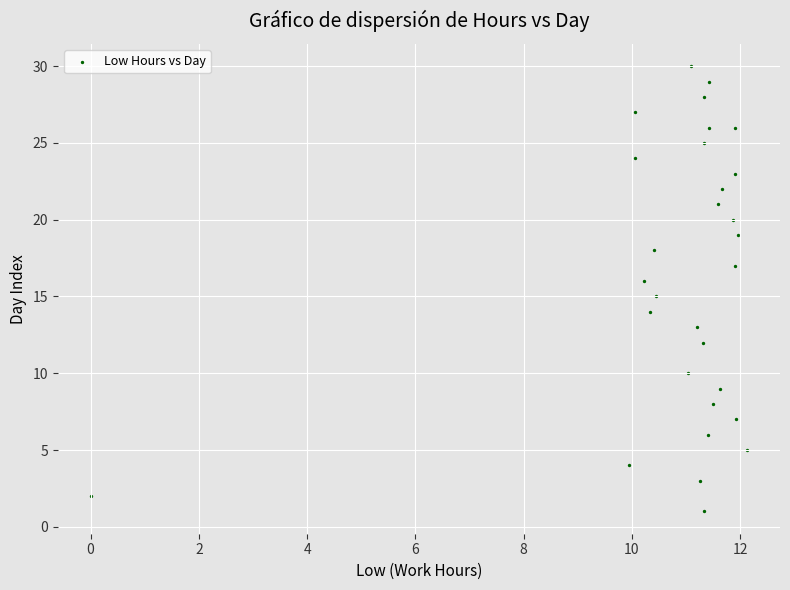

What is the range of Y values (max minus min)?

29